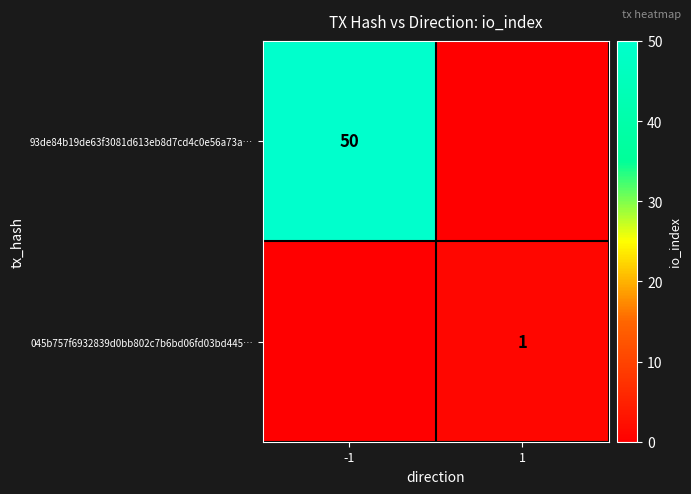

What is the spread (max minus min) of values at 1?

1